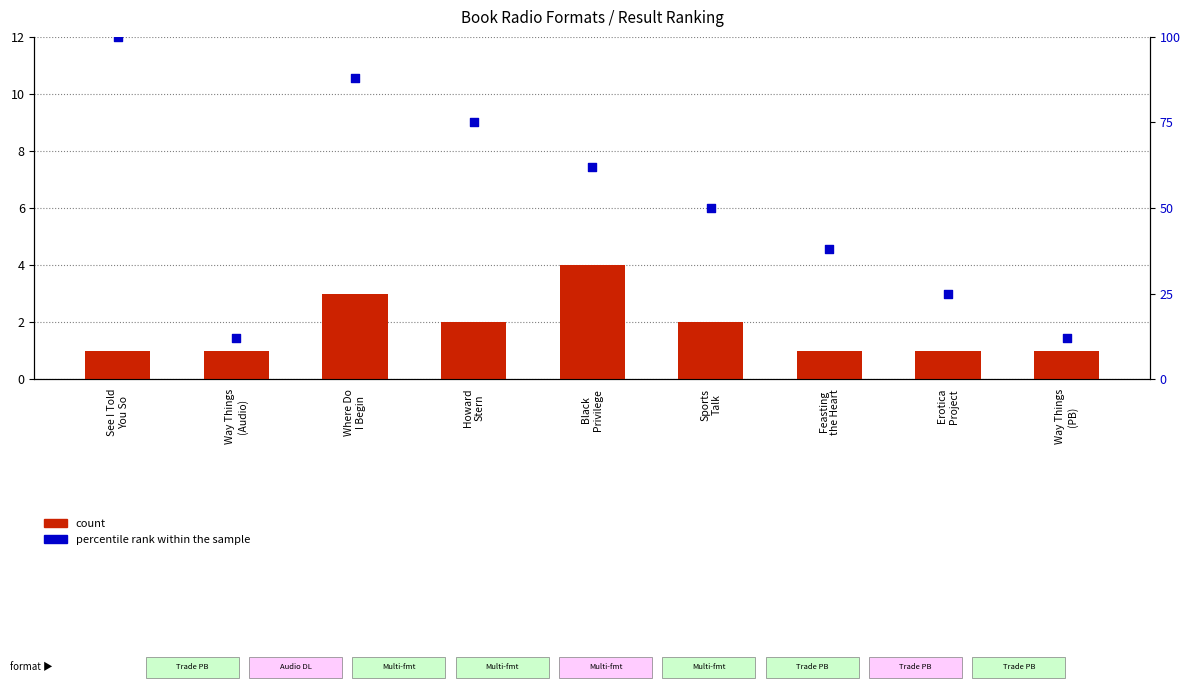

Which series reaches the maximum Y coordinate?

percentile rank within the sample